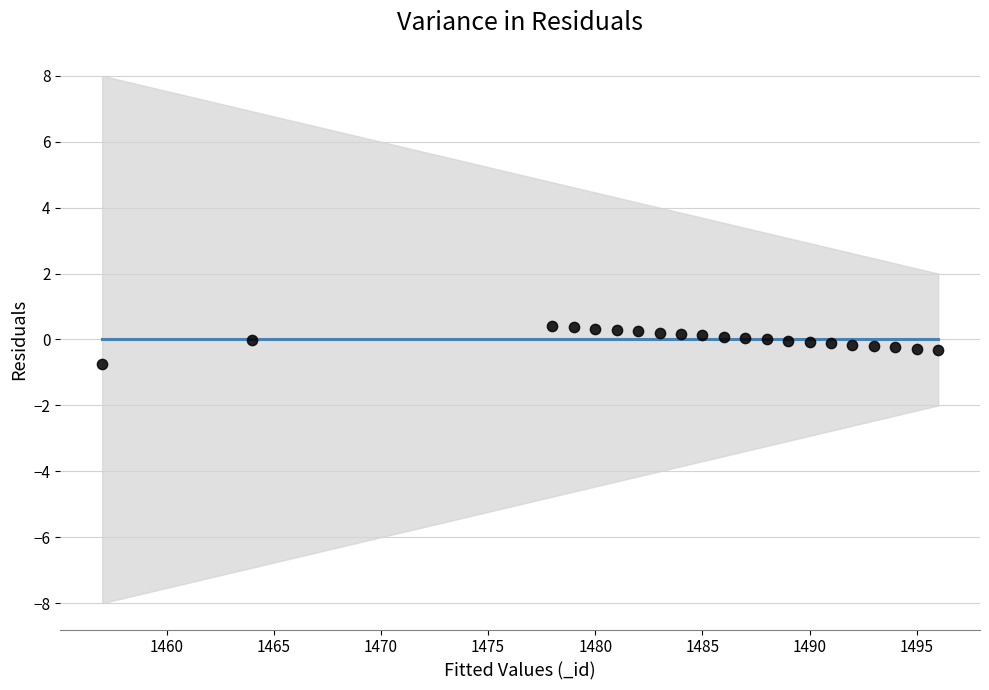

What is the range of X values (max minus min)?

39.0